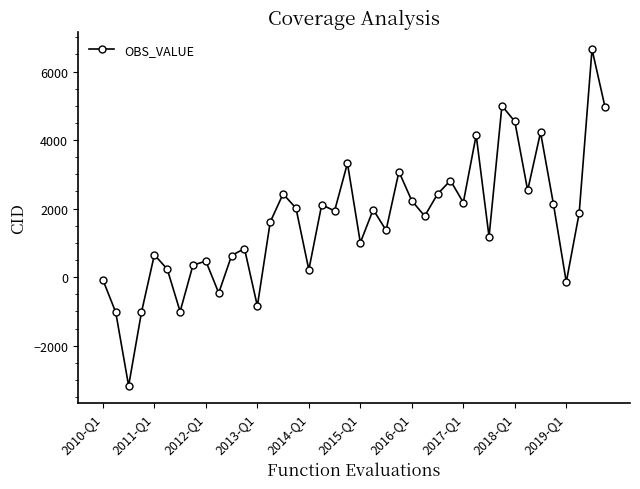

What is the average value?

1628